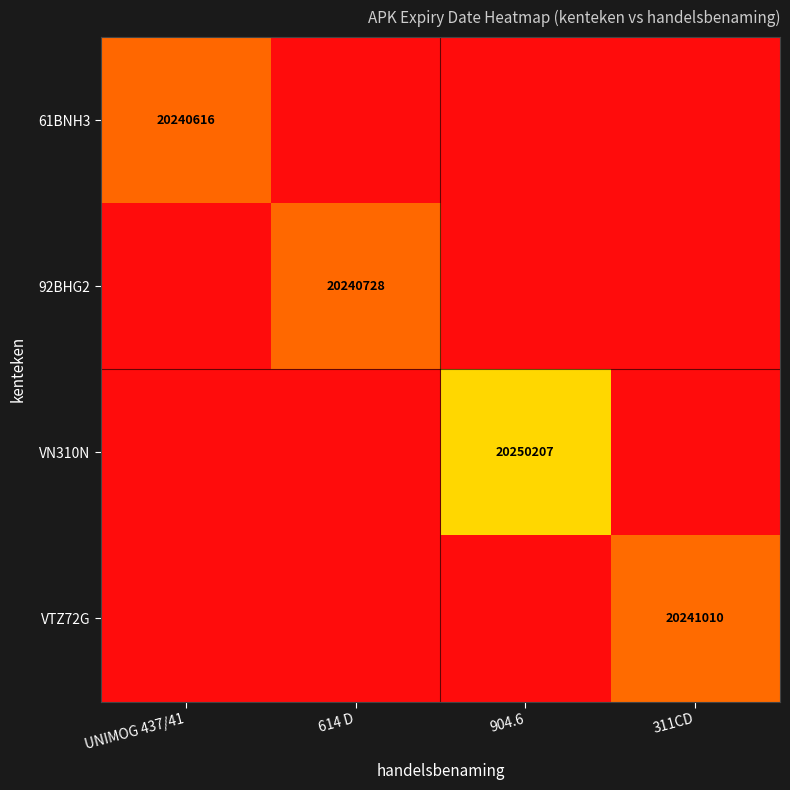

The 61BNH3 series shows 20240616 at UNIMOG 437/41. True or false?

True